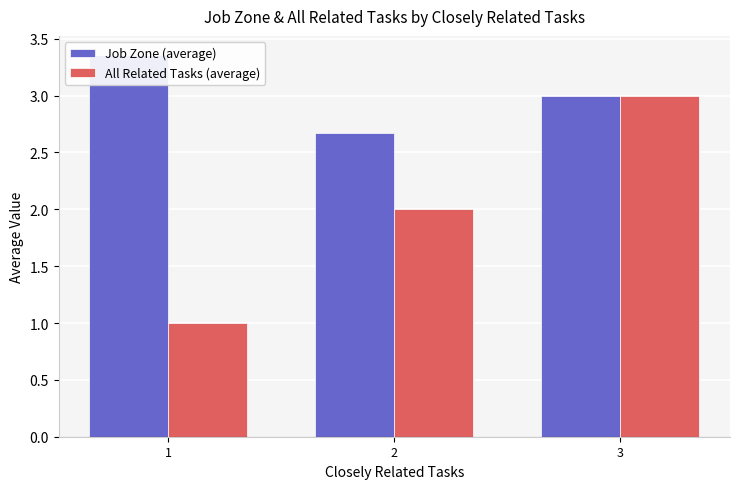

List the series in order of their peak value, highest first.

Job Zone (average), All Related Tasks (average)